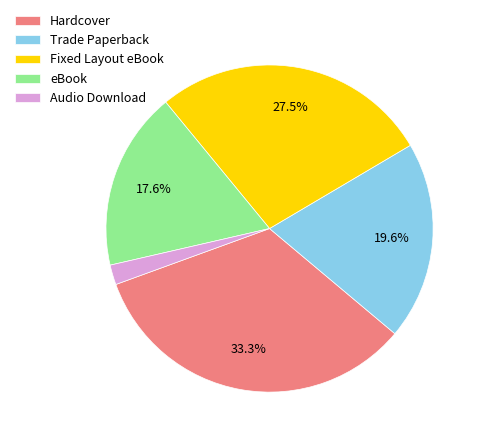

Combined, do Audio Download and Fixed Layout eBook account for over 50%?

No